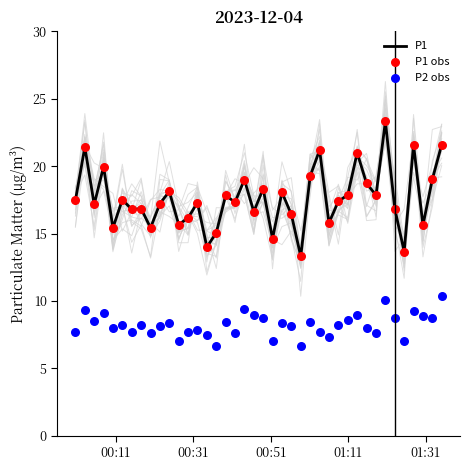

What is the lowest value of the P1 series?

13.3